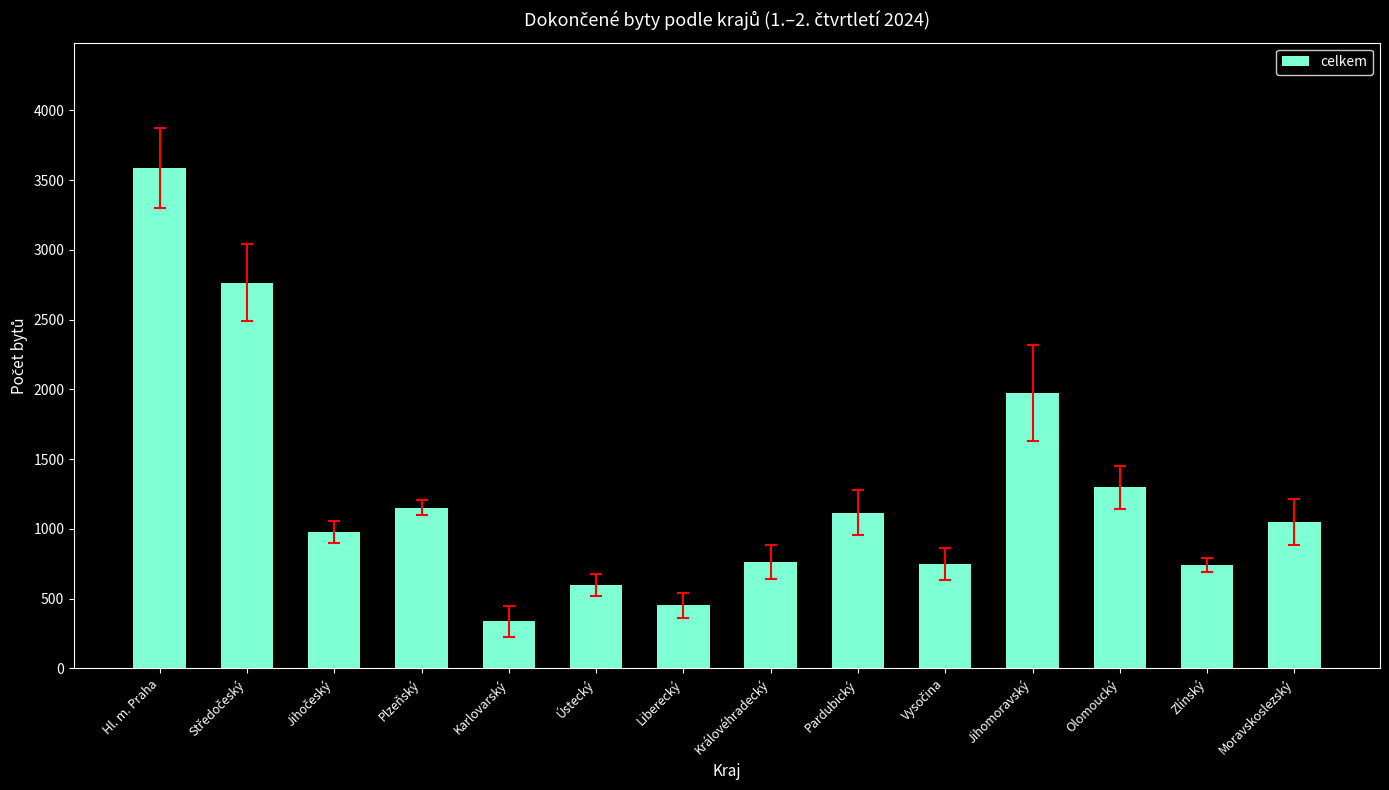

What is the difference between the maximum and second lowest values?

3138